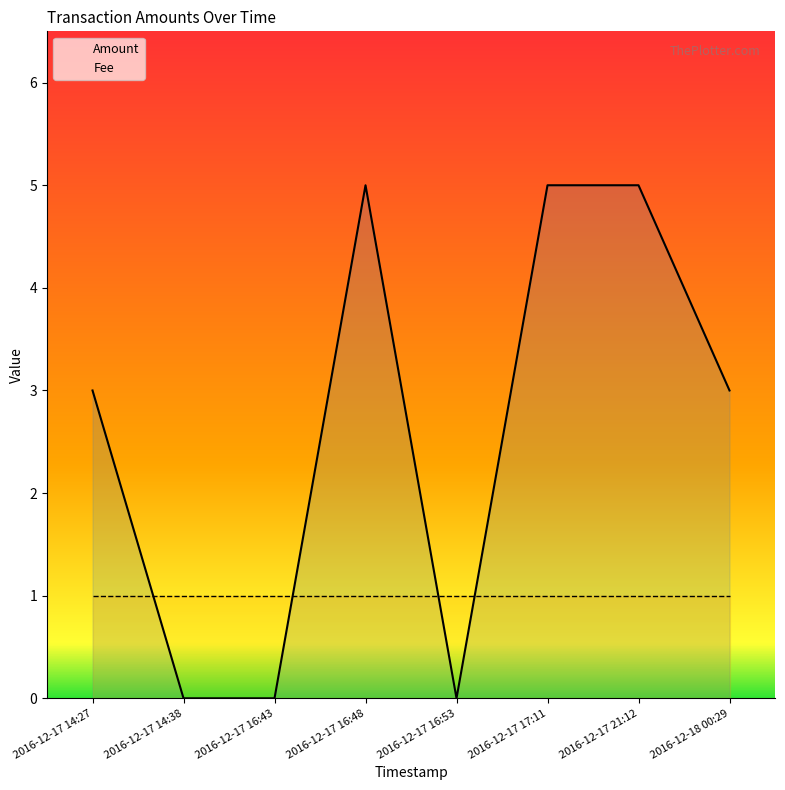

List the labels in order of value, largest first.

2016-12-17 16:48, 2016-12-17 17:11, 2016-12-17 21:12, 2016-12-17 14:27, 2016-12-18 00:29, 2016-12-17 14:38, 2016-12-17 16:43, 2016-12-17 16:53